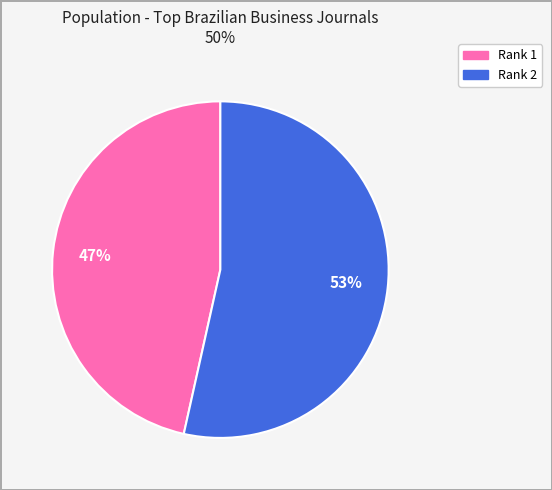

Is there a majority slice in this chart?

Yes